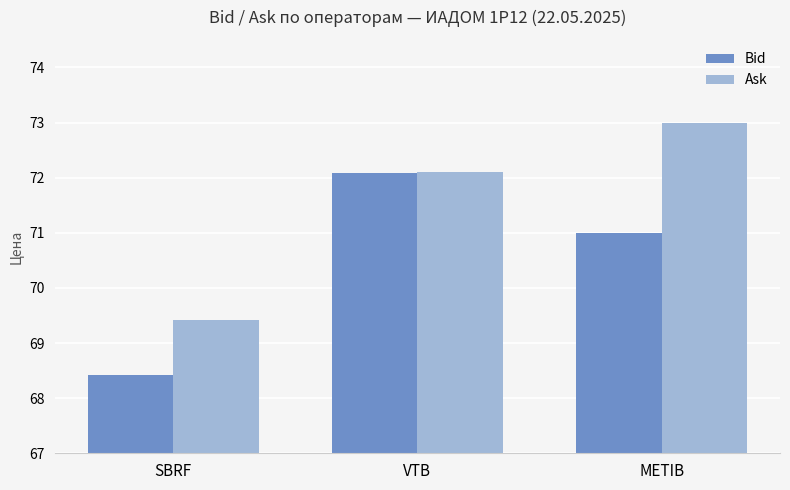

Between SBRF and METIB, which series saw the biggest shift?

Ask